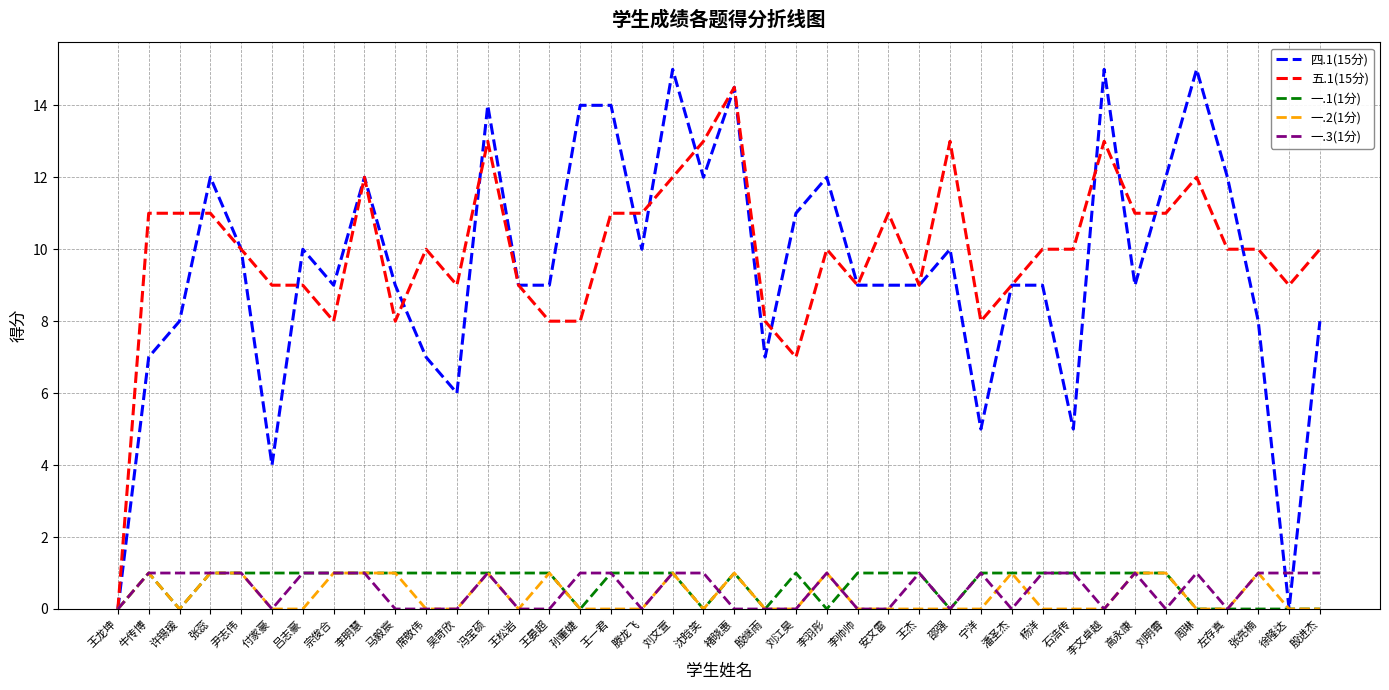

Is this an area chart (filled region under the line)?

No